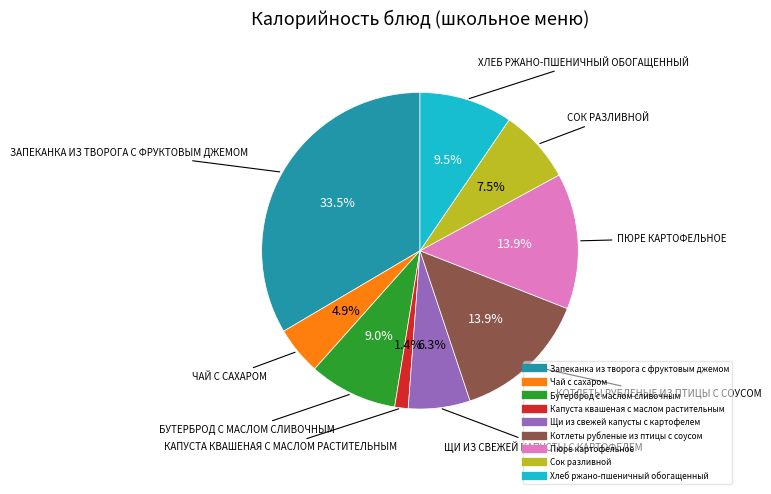

Is there a majority slice in this chart?

No